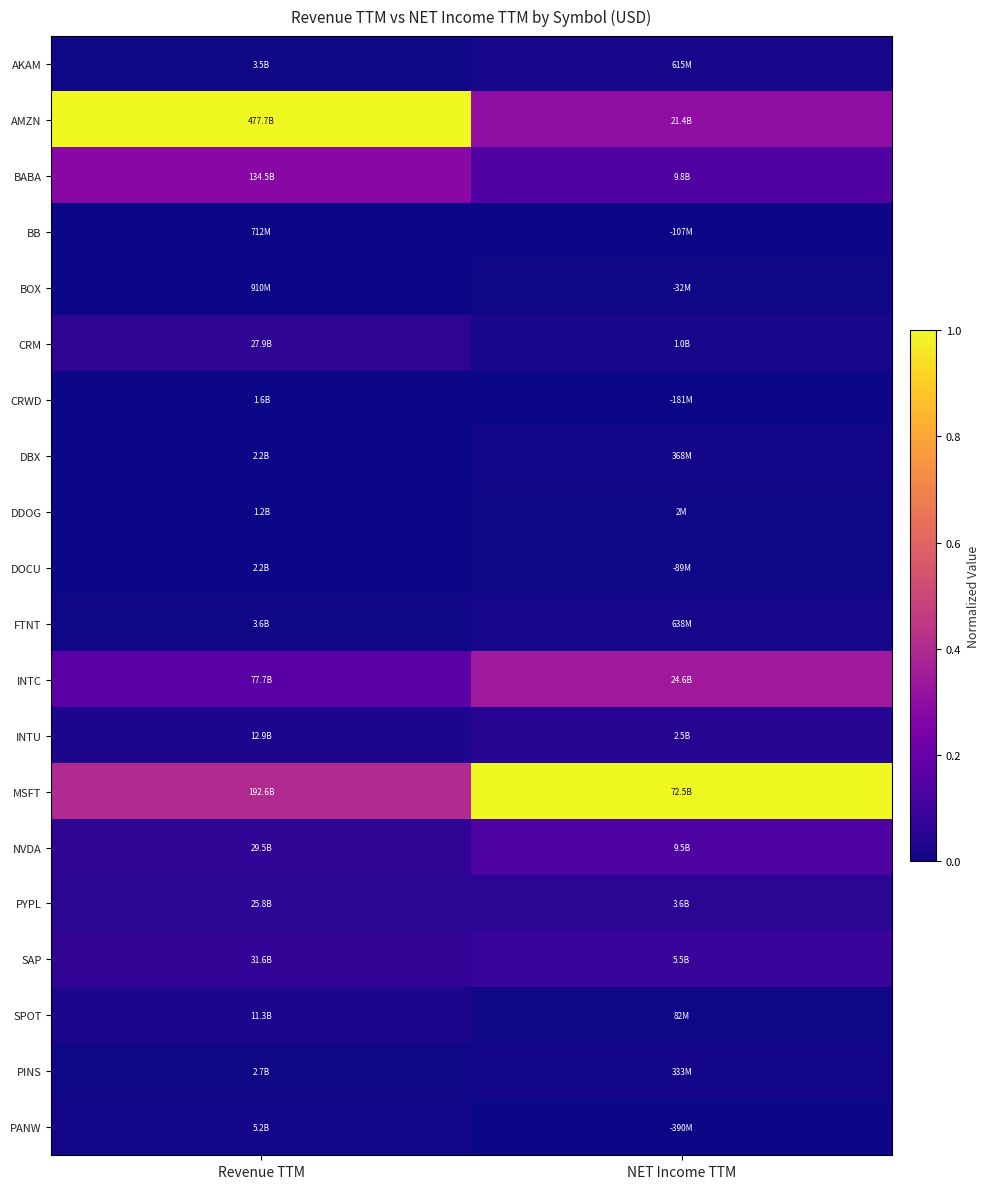

At how many categories does at least one series exceed 0?

2